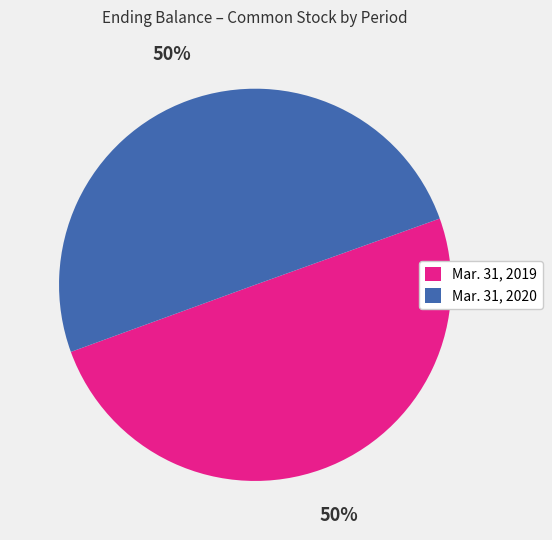

To the nearest percent, what is the average slice percentage?

50%